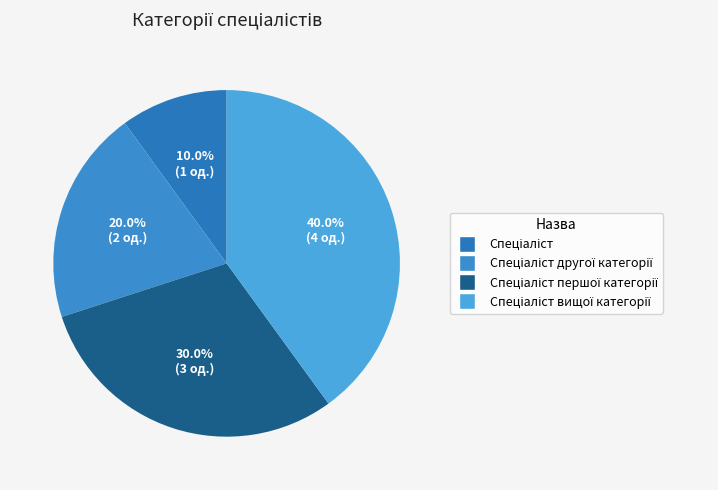

Count the number of slices in the pie.

4